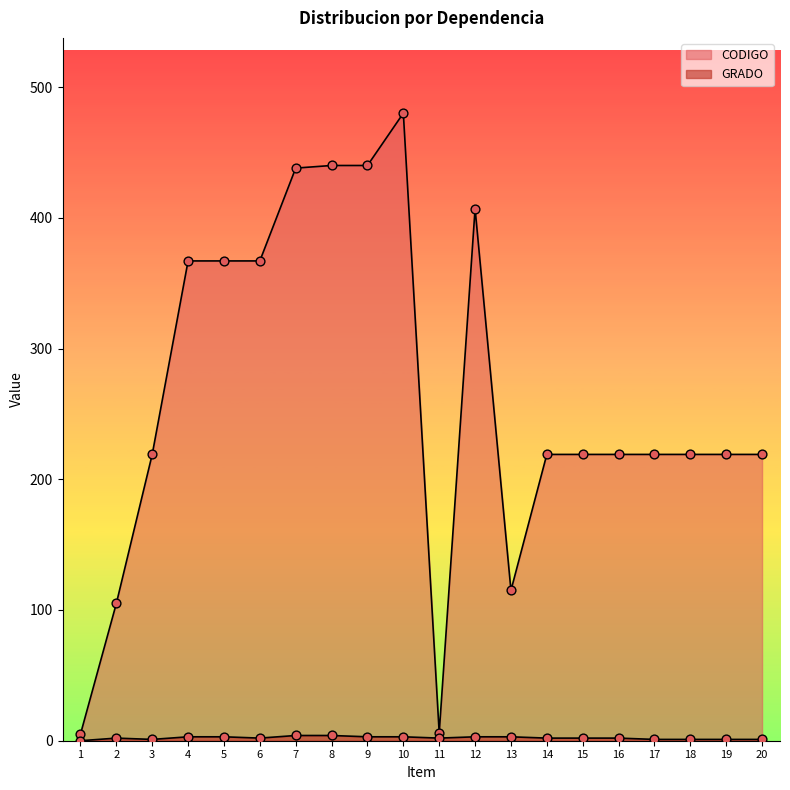

Which series contains the lowest Y value?

GRADO